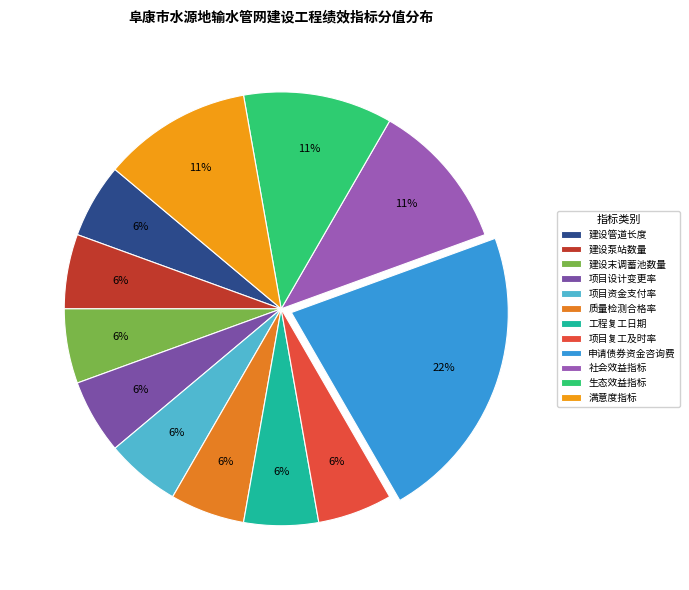

Rank the categories by value from highest to lowest.

成本指标(申请债券资金咨询费), 效益指标(社会效益指标), 效益指标(生态效益指标), 满意度指标(受益人员的满意度), 产出指标-数量指标(建设管道长度), 产出指标-数量指标(建设泵站数量), 产出指标-数量指标(建设末调蓄池数量), 产出指标-质量指标(项目设计变更率), 产出指标-质量指标(项目资金支付率), 产出指标-质量指标(质量检测合格率), 产出指标-时效指标(工程复工日期), 产出指标-时效指标(项目复工及时率)